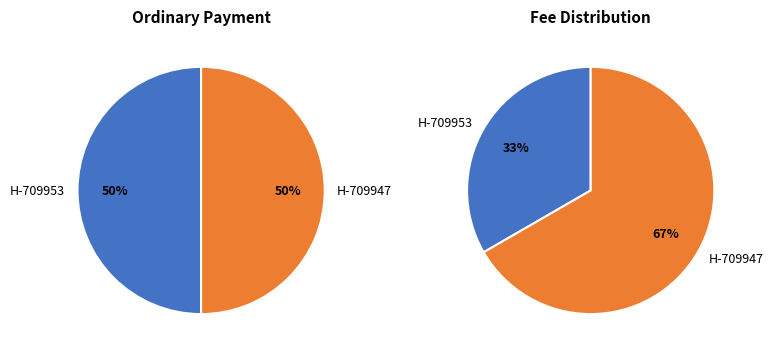

Which slice is the smallest?

709953